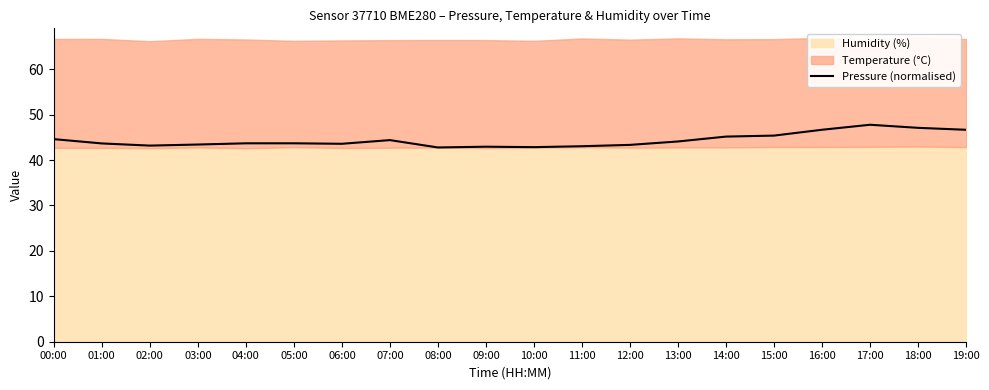

Reading left to right, what are all the values shown in this chart?

00:00=44.6	01:00=43.7	02:00=43.2	03:00=43.4	04:00=43.7	05:00=43.7	06:00=43.6	07:00=44.4	08:00=42.8	09:00=42.9	10:00=42.8	11:00=43.0	12:00=43.3	13:00=44.1	14:00=45.2	15:00=45.4	16:00=46.7	17:00=47.8	18:00=47.1	19:00=46.7